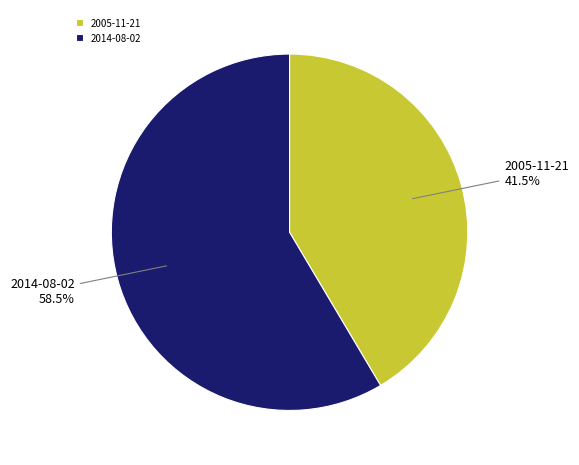

To the nearest percent, what is the combined percentage of 2005-11-21 and 2014-08-02?

100%